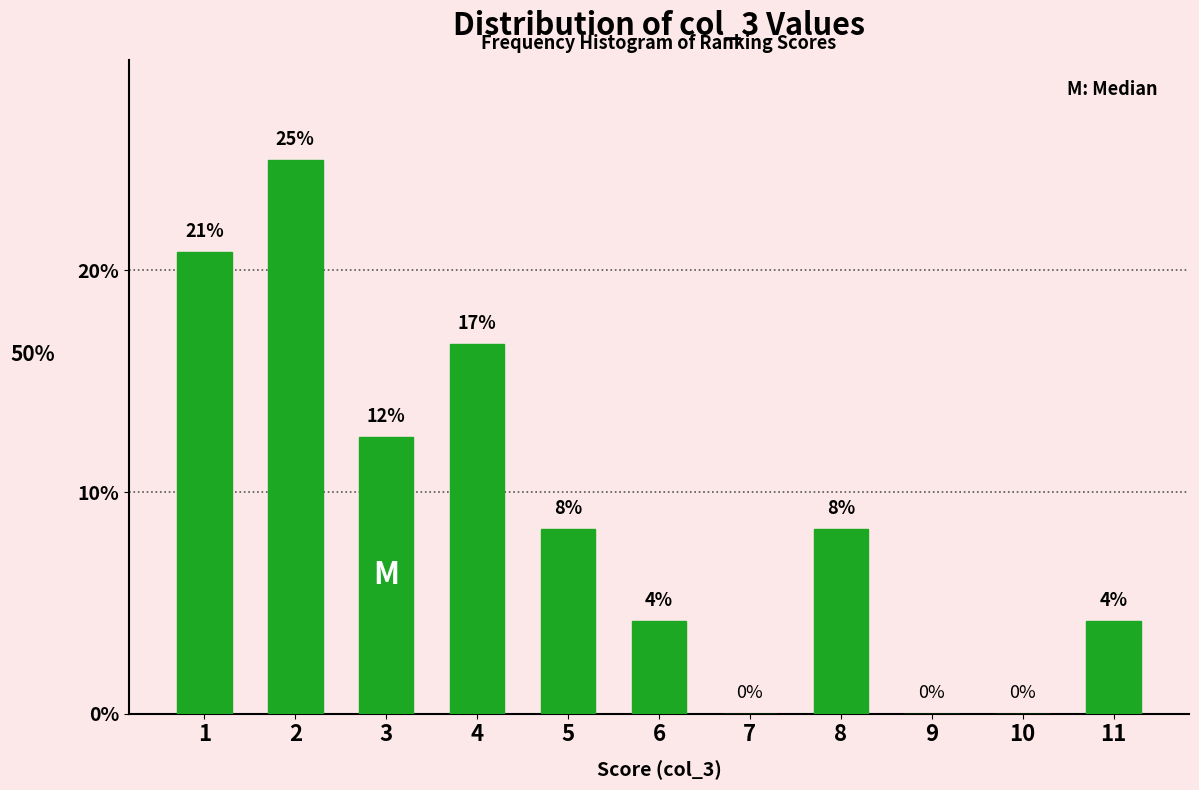

Are the bars horizontal?

No